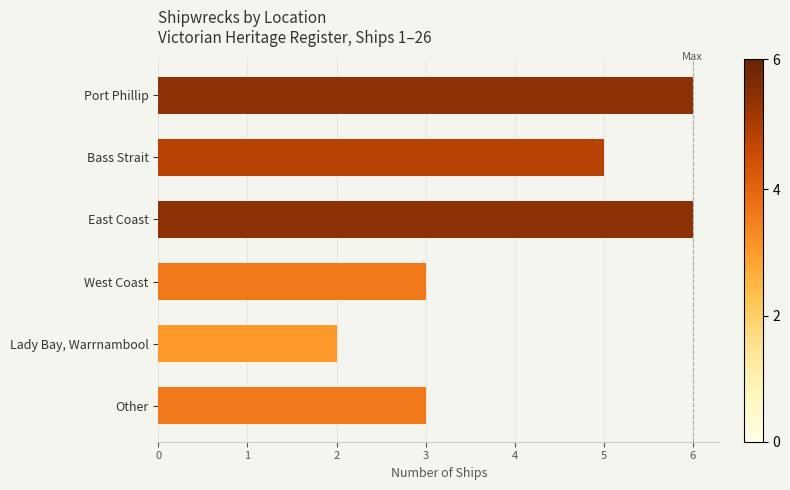

What is the approximate value at Port Phillip?

6